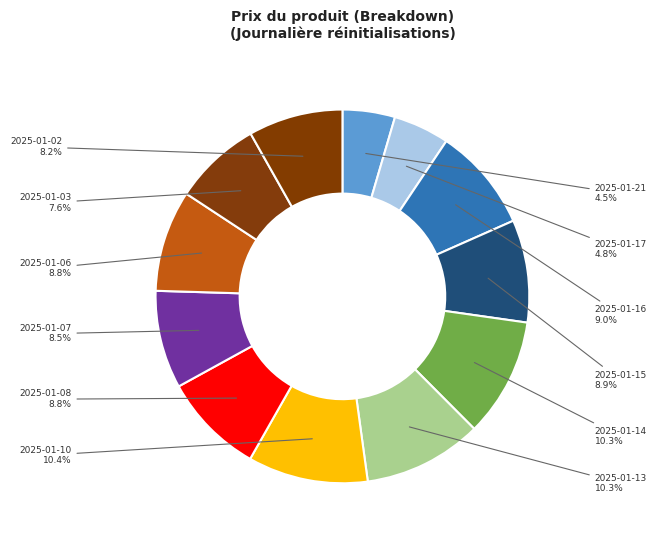

Count the number of slices in the pie.

12